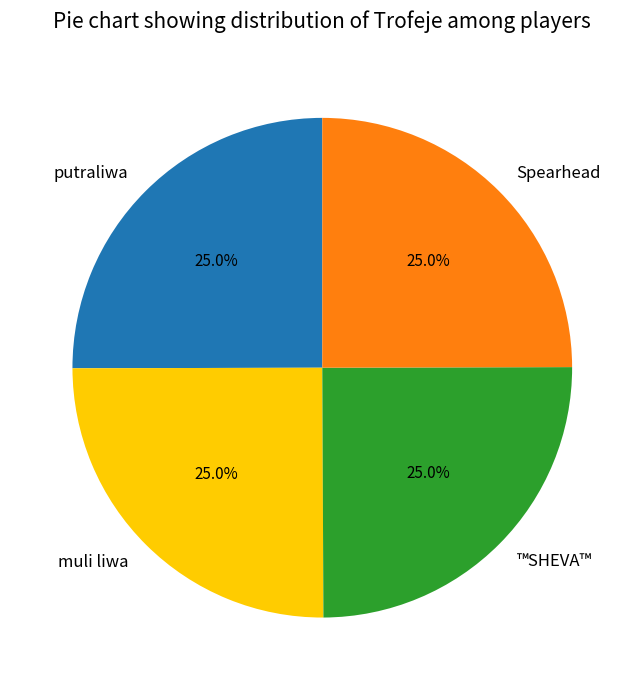

The ™SHEVA™ slice represents 25% of the pie. True or false?

True